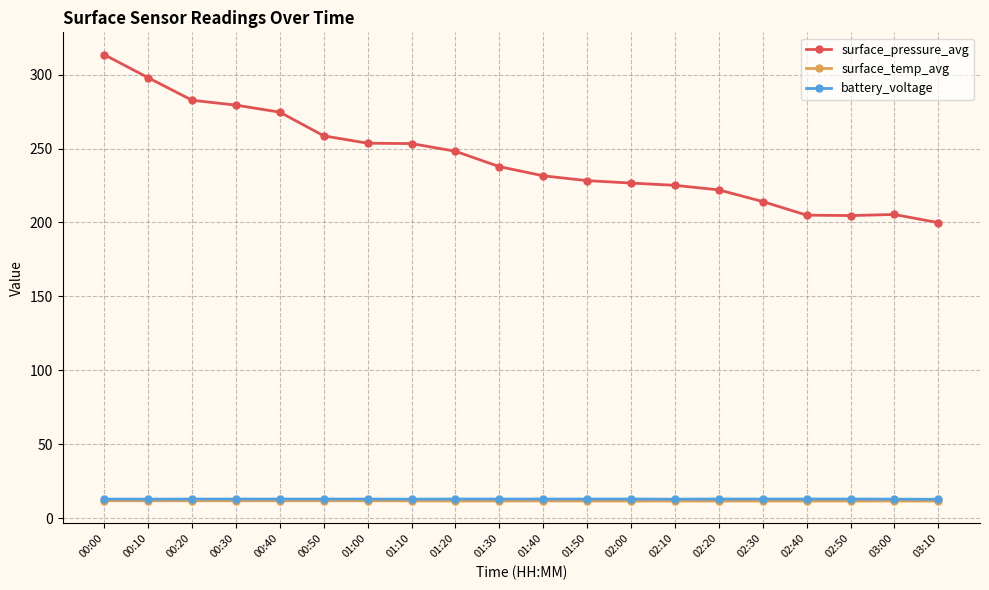

What is the spread (max minus min) of values at 00:40?

262.7